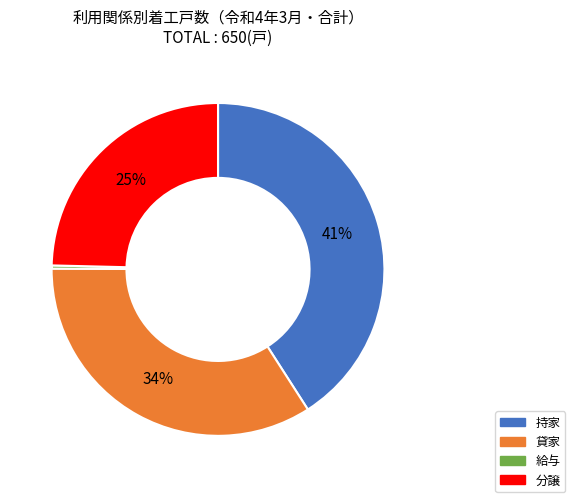

Approximately how many times larger is the value at 持家 compared to 貸家?

1.2